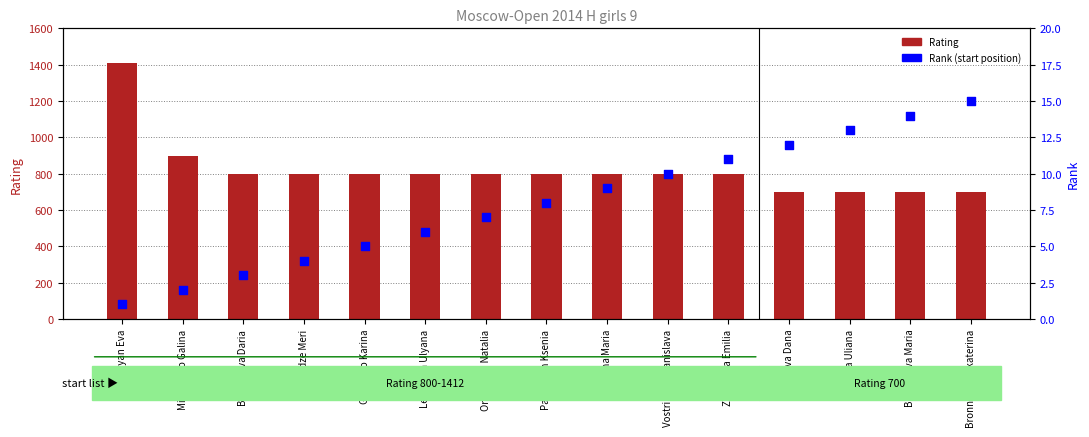

At which category is the sum across all series the highest?

Stepanyan Eva